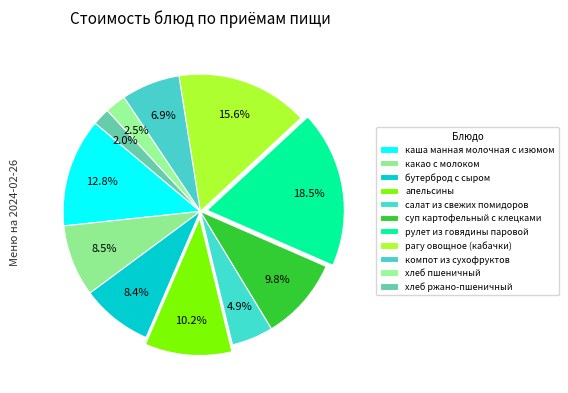

Which slice is the smallest?

хлеб ржано-пшеничный